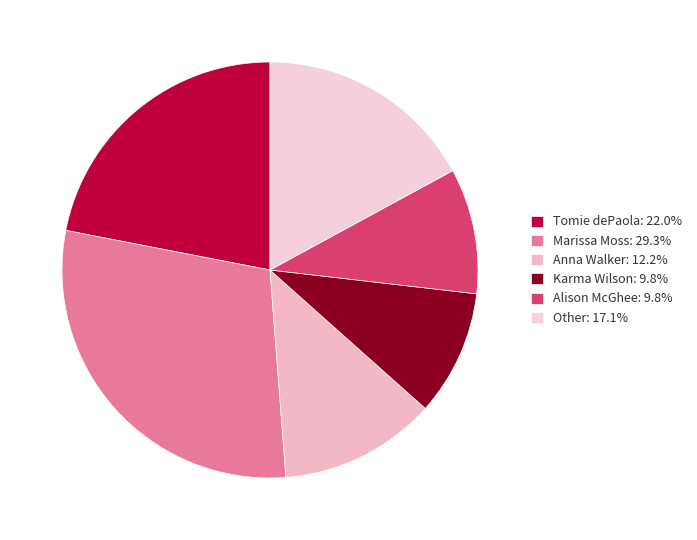

Which slice is the smallest?

Karma Wilson